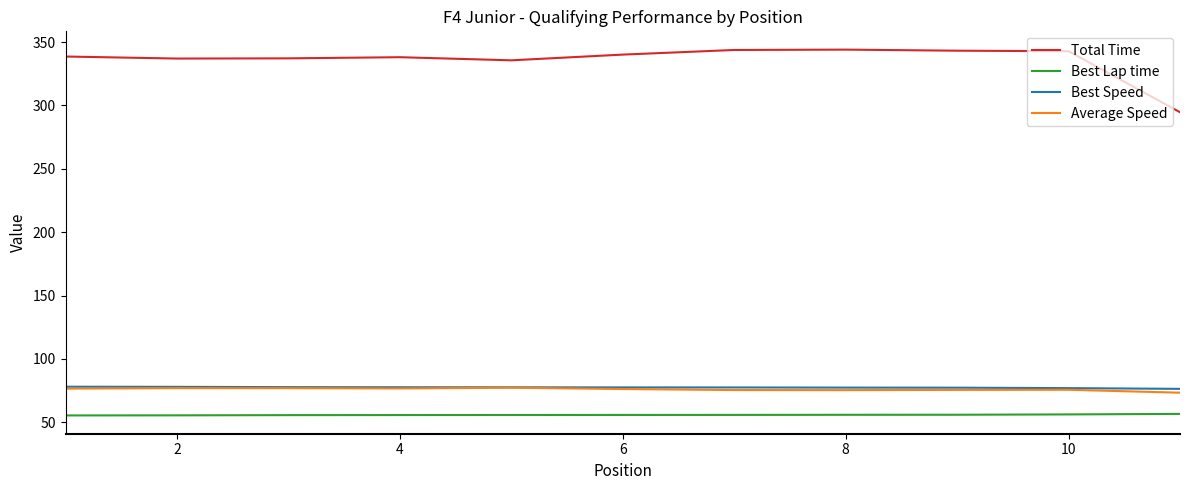

What is the average value of the Best Speed series?

77.4